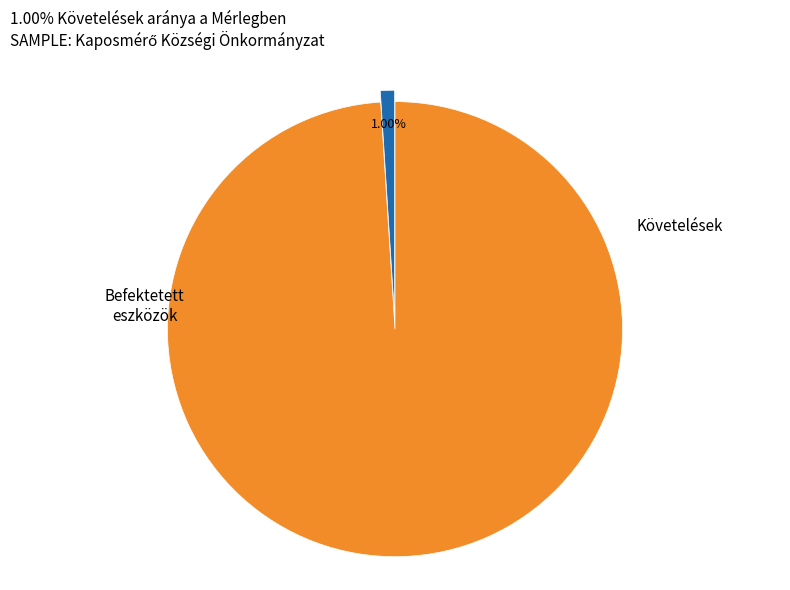

Count the number of slices in the pie.

2